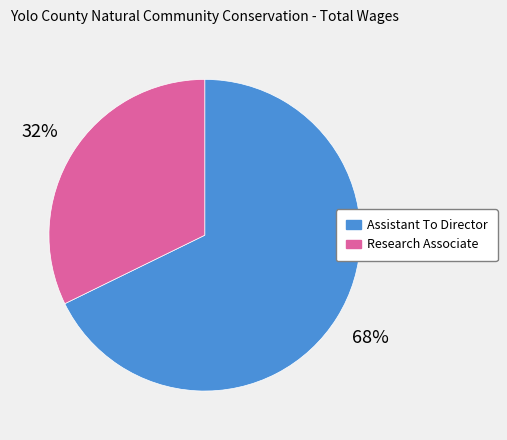

What percentage is the Research Associate slice, to the nearest percent?

32%